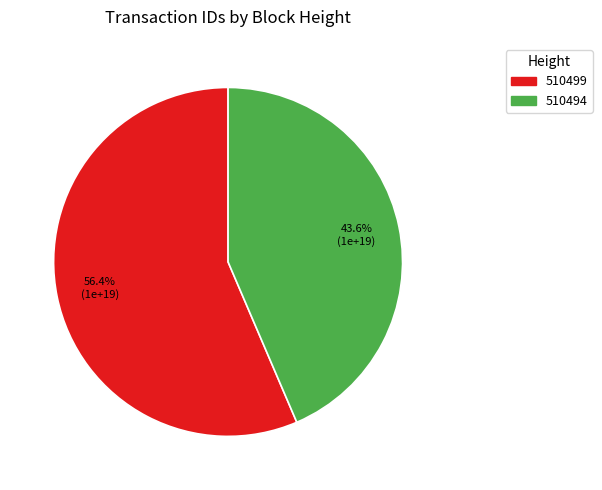

Is it true that 510499 is 50% of the pie?

False